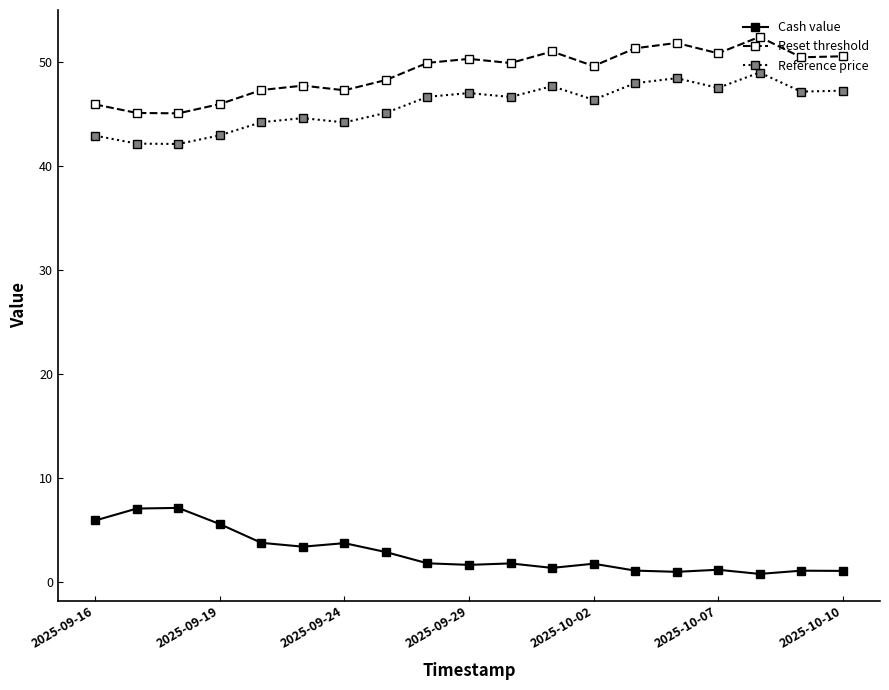

True or false: Reference price has more than 1 points higher than both neighbors.

True